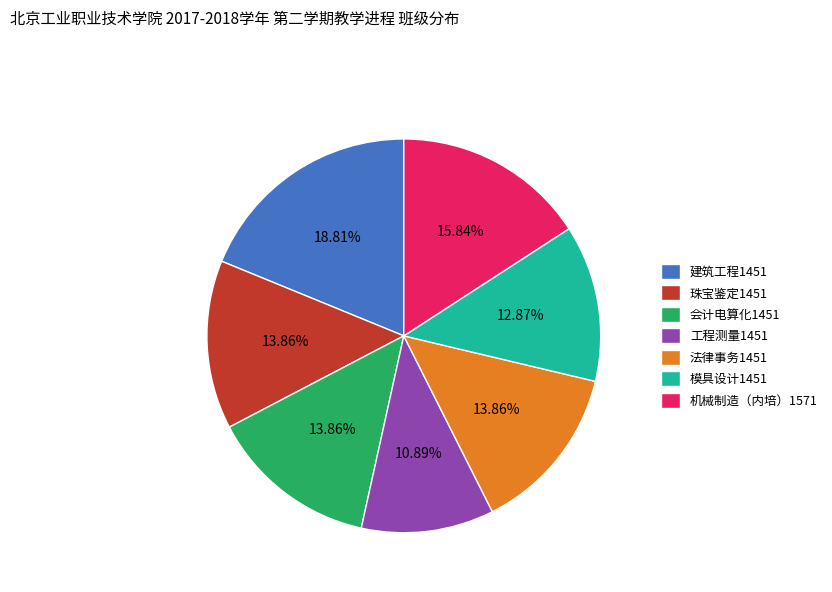

What is the ratio of the value at 珠宝鉴定1451 to the value at 模具设计1451?

1.1